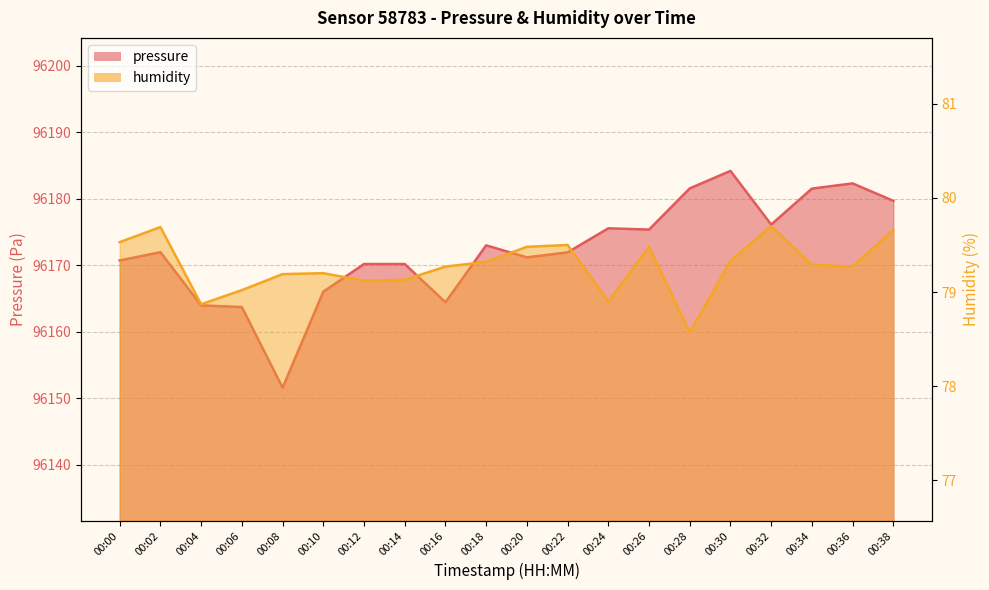

Which category has the lowest value across all series?

00:28